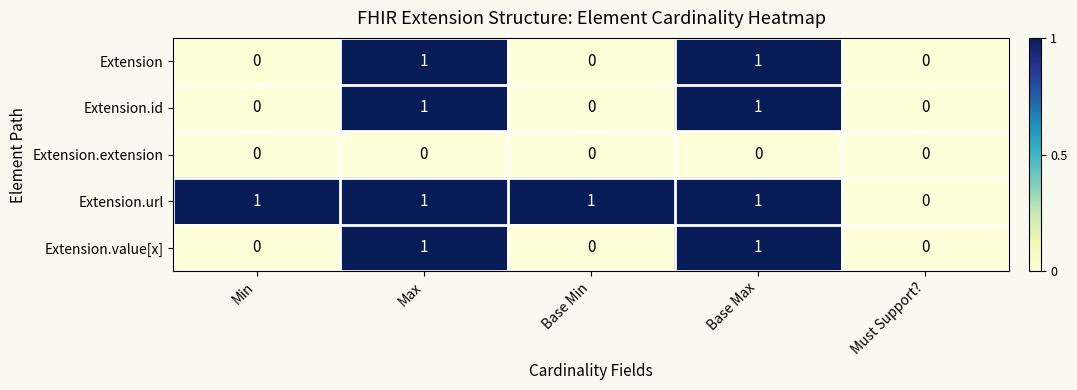

At which label does Extension.url reach its minimum?

Must Support?